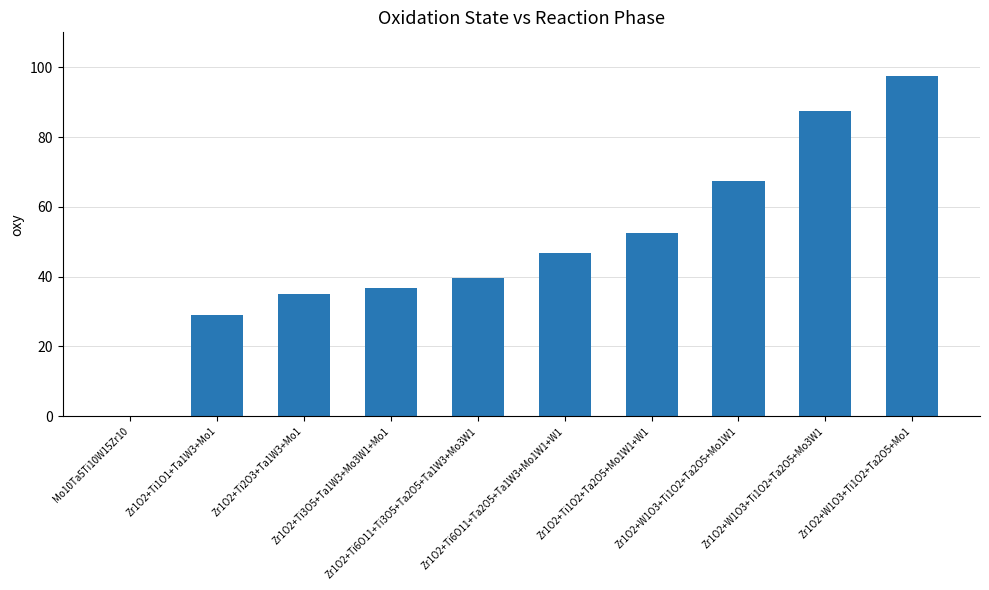

True or false: the data shows 0.0 at Mo10Ta5Ti10W15Zr10.

True